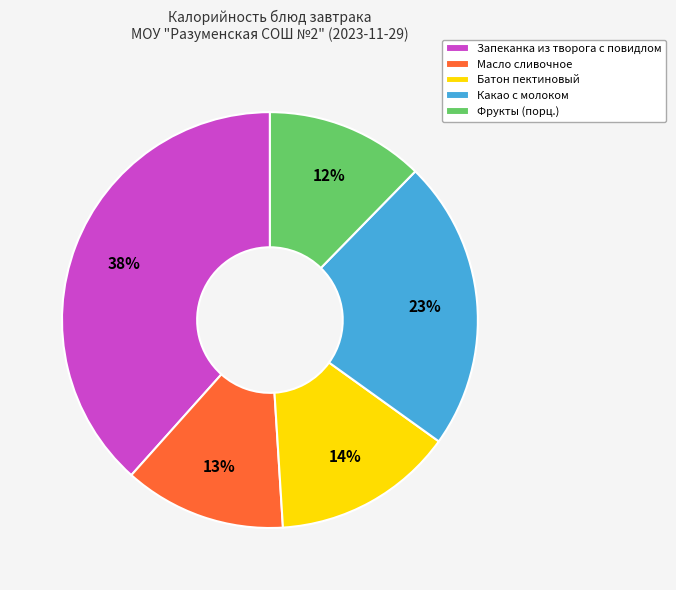

True or false: Фрукты (порц.) accounts for 12% of the total.

True